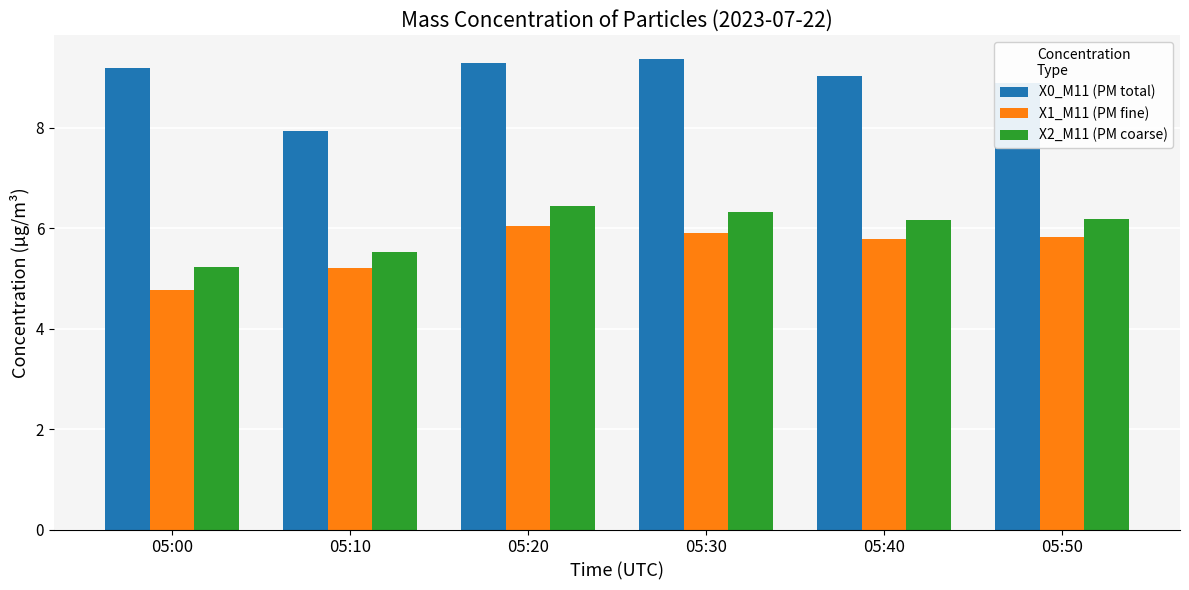

What is the total value across all series at 05:30?

21.6